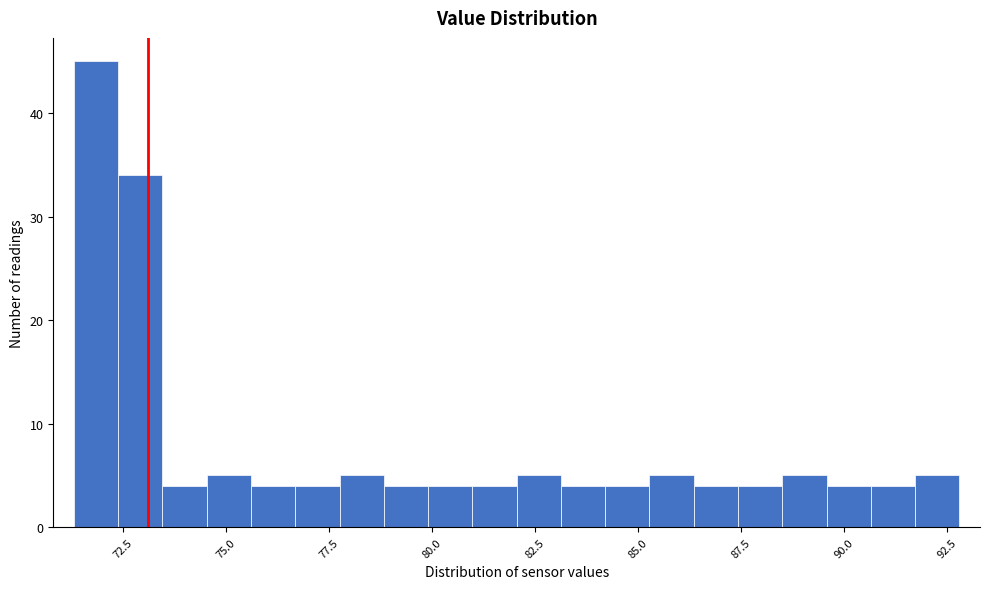

Around what value on the x-axis is the tallest bar? Give the approximate position of its centre, as read against the axis.

72.0